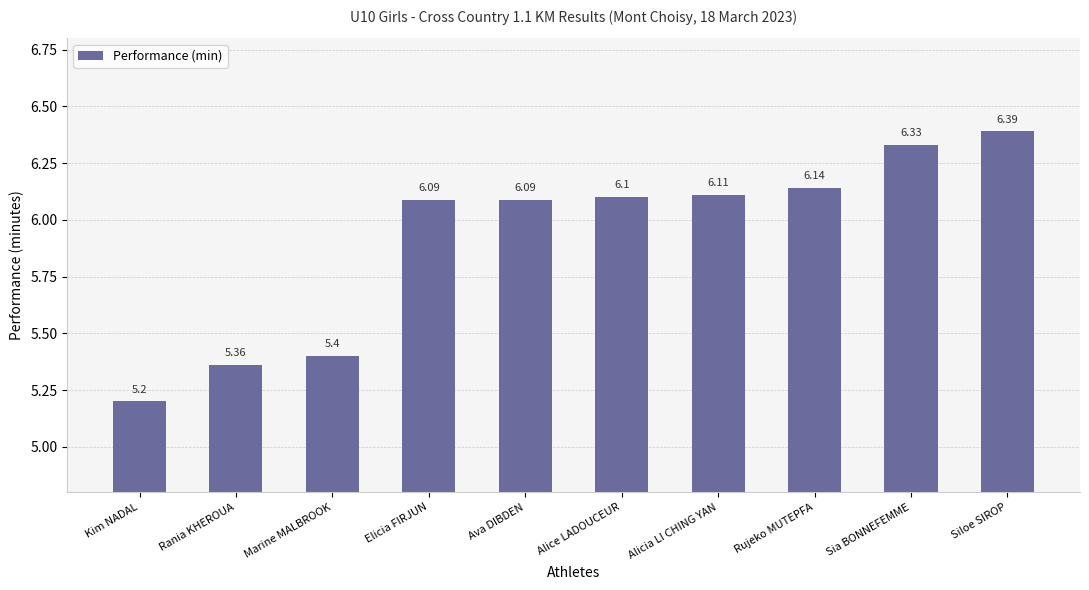

Are the bars grouped side by side (vs. stacked)?

No